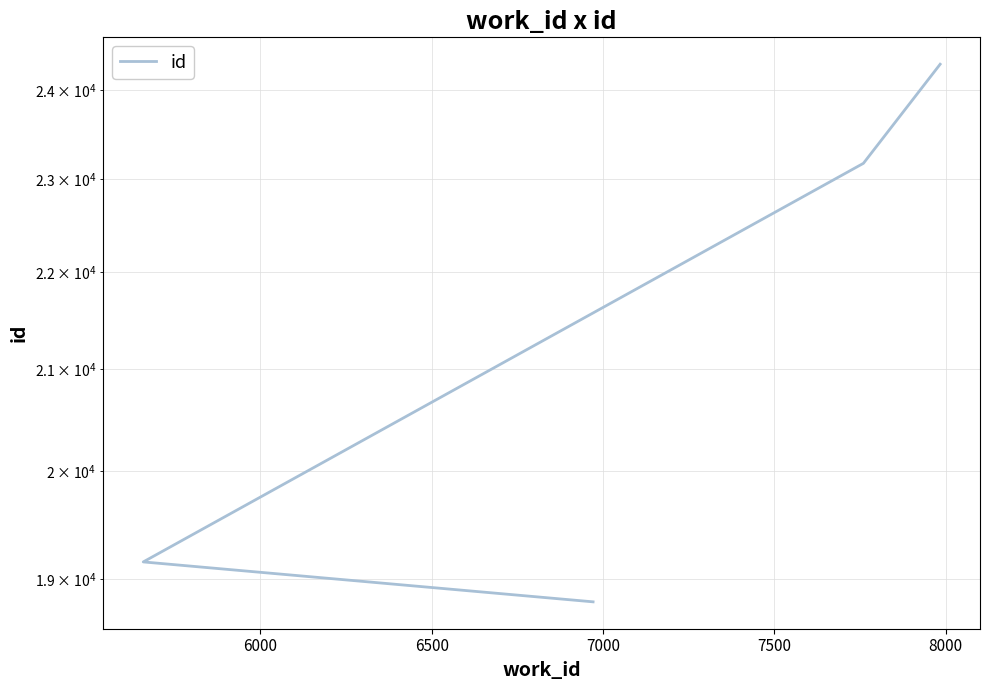

Does the chart display data point markers on the line(s)?

No